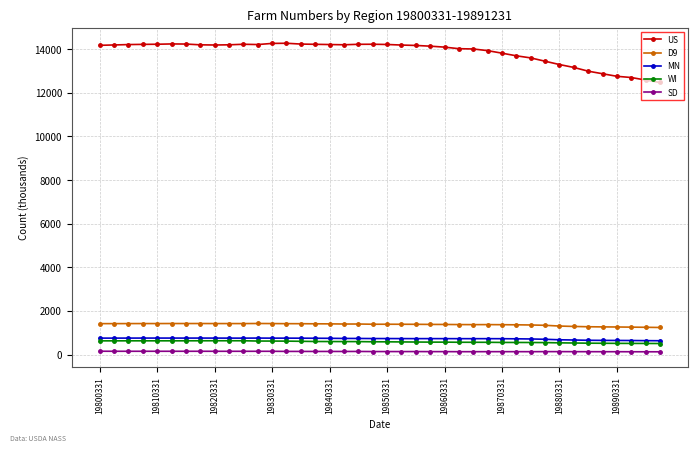

True or false: D9 has more than 2 points higher than both neighbors.

True